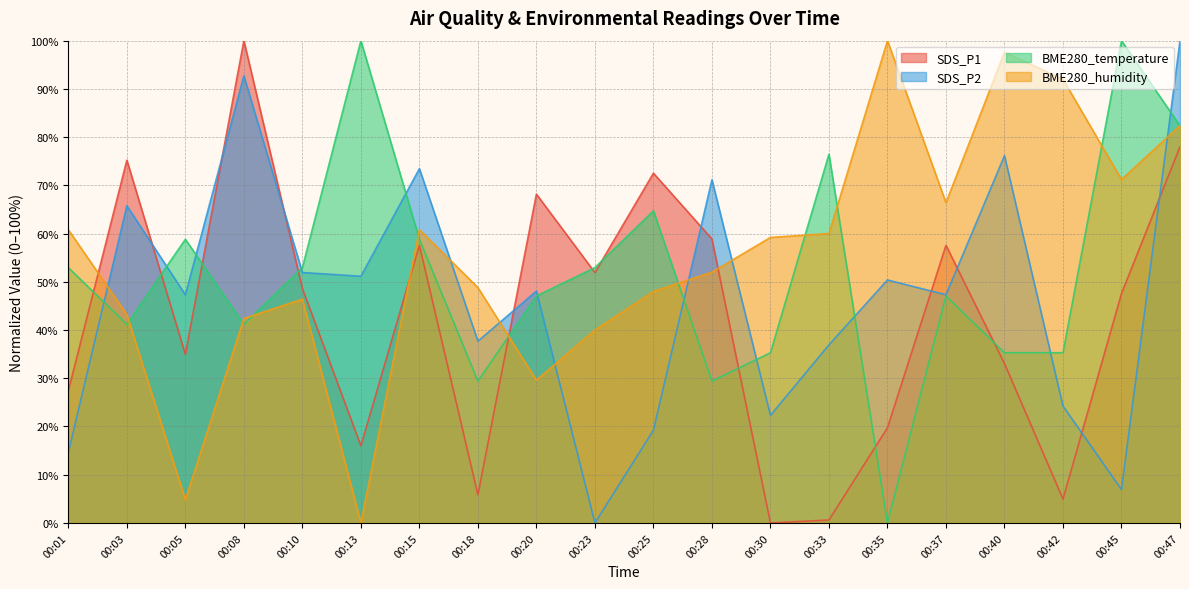

Which series changed the most between 00:01 and 00:33?

SDS_P1